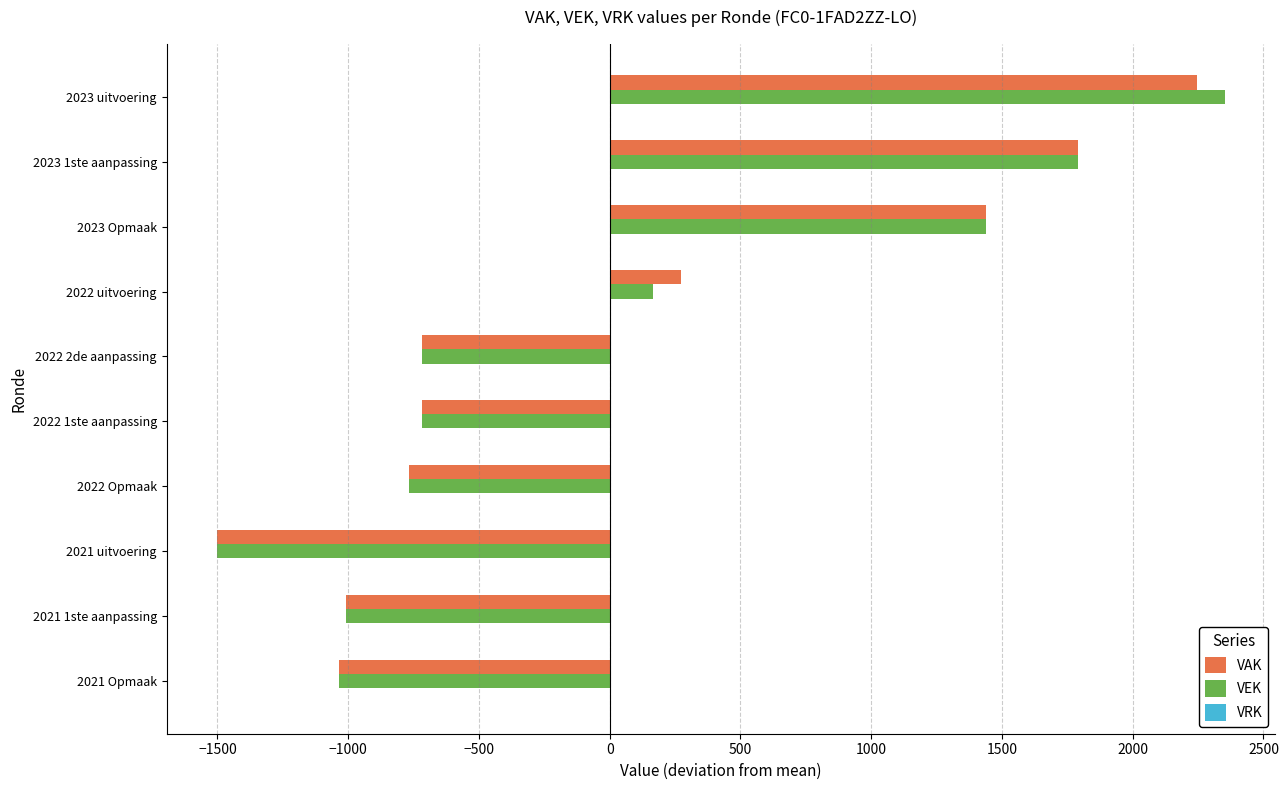

What is the spread (max minus min) of values at 2023 Opmaak?

0.4